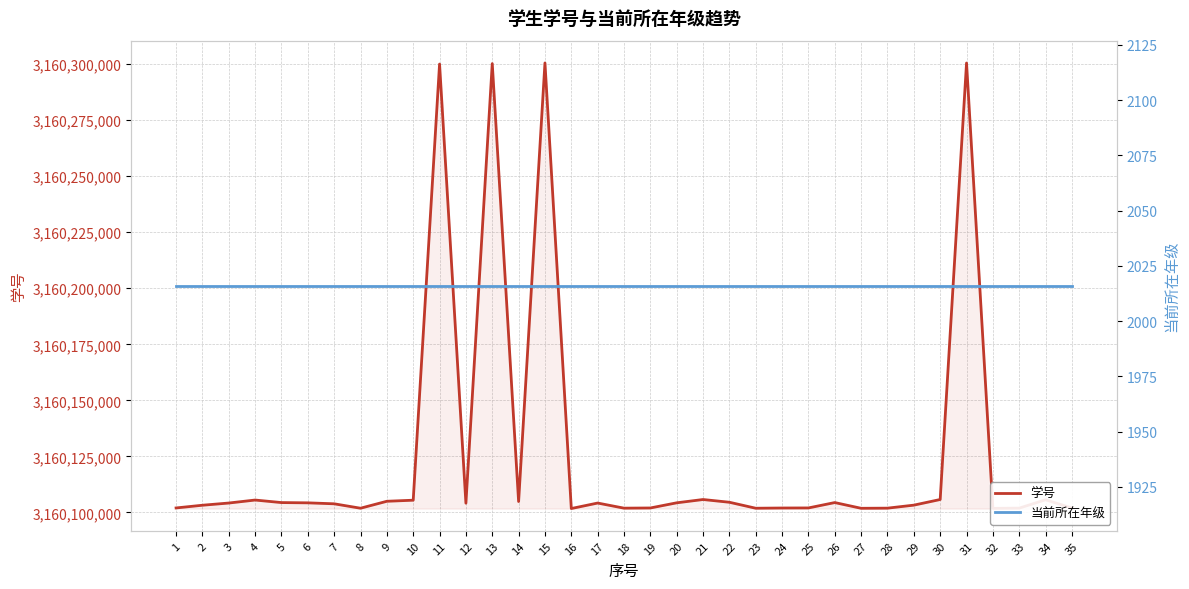

Rank the series by their maximum value, from lowest to highest.

当前所在年级, 学号